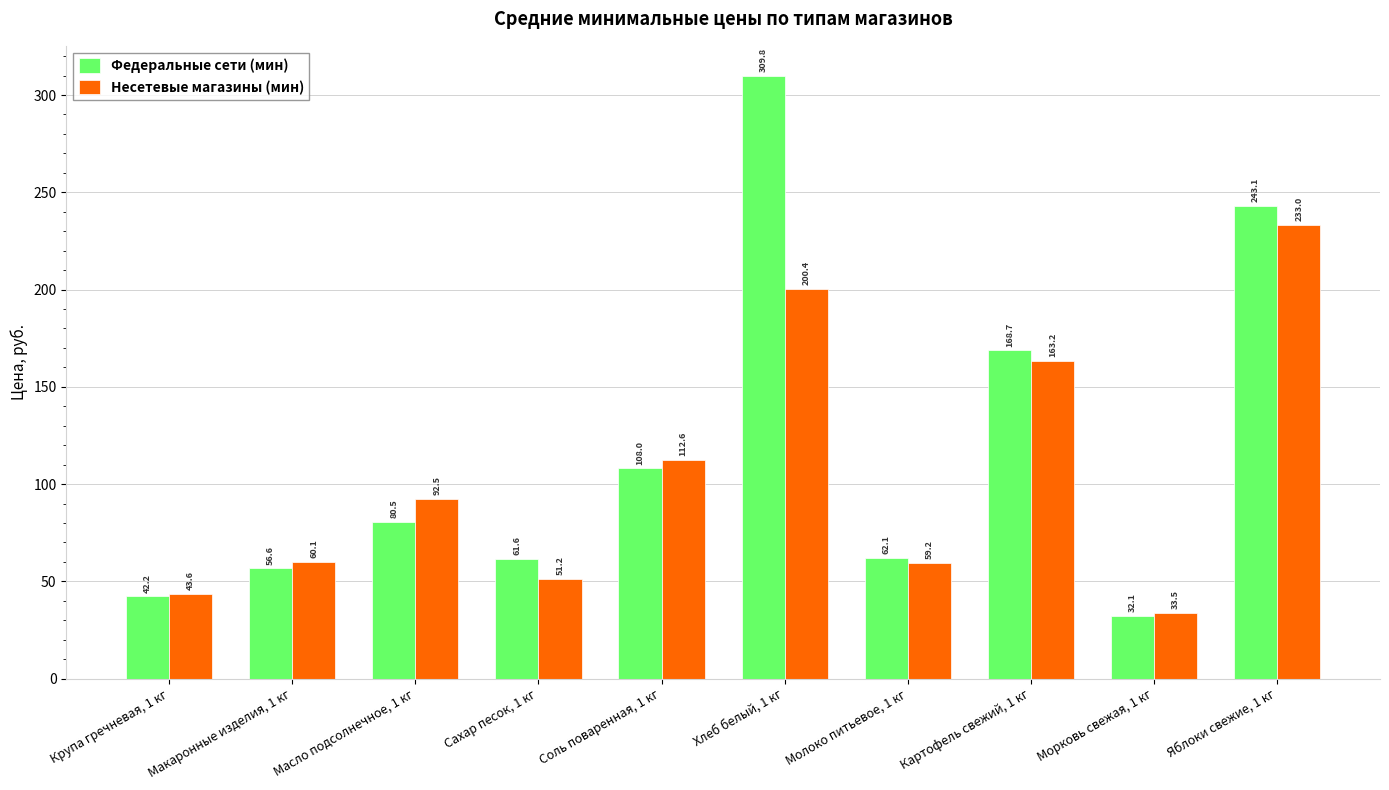

What is the label of the 3rd bar from the left?

Масло подсолнечное, 1 кг